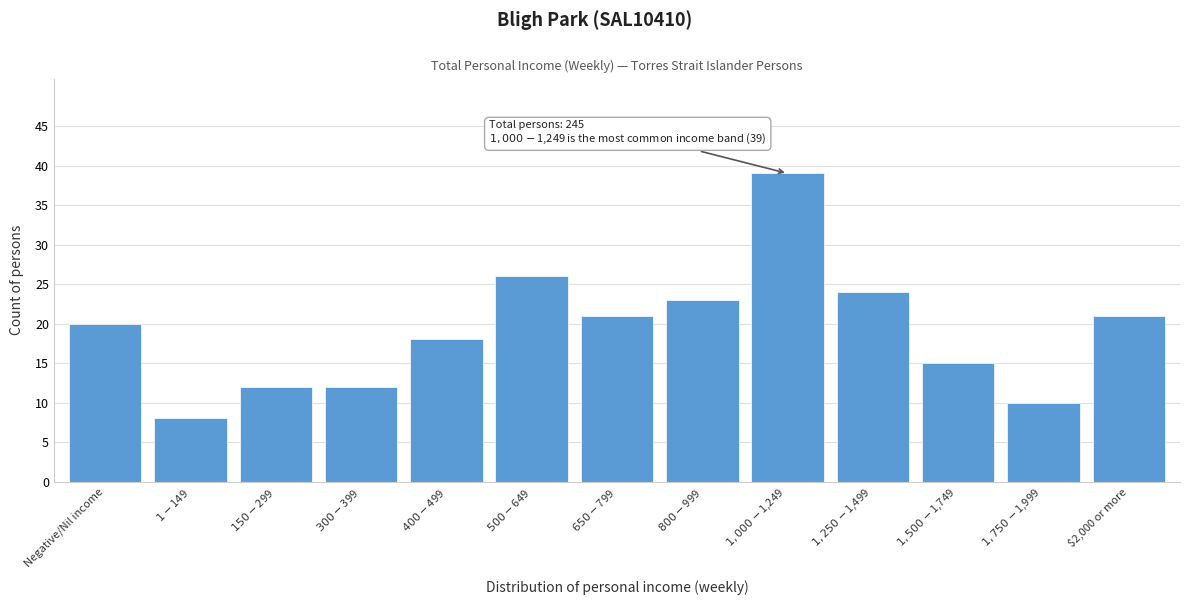

Reading left to right, list all the values displayed in this chart.

20	8	12	12	18	26	21	23	39	24	15	10	21